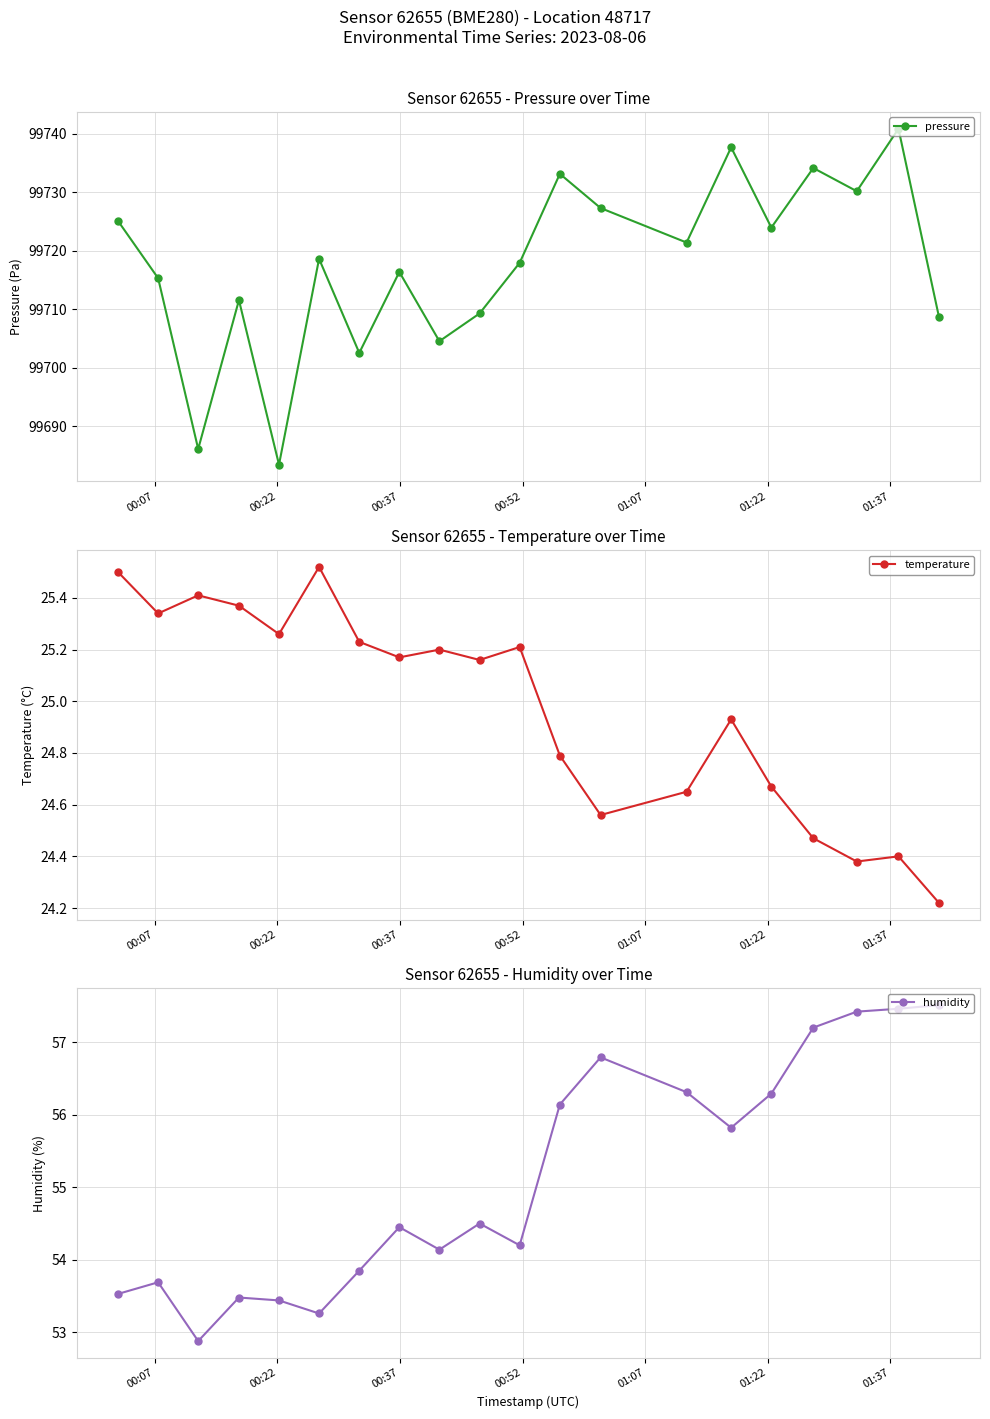

What is the maximum value shown in the chart?

99740.9